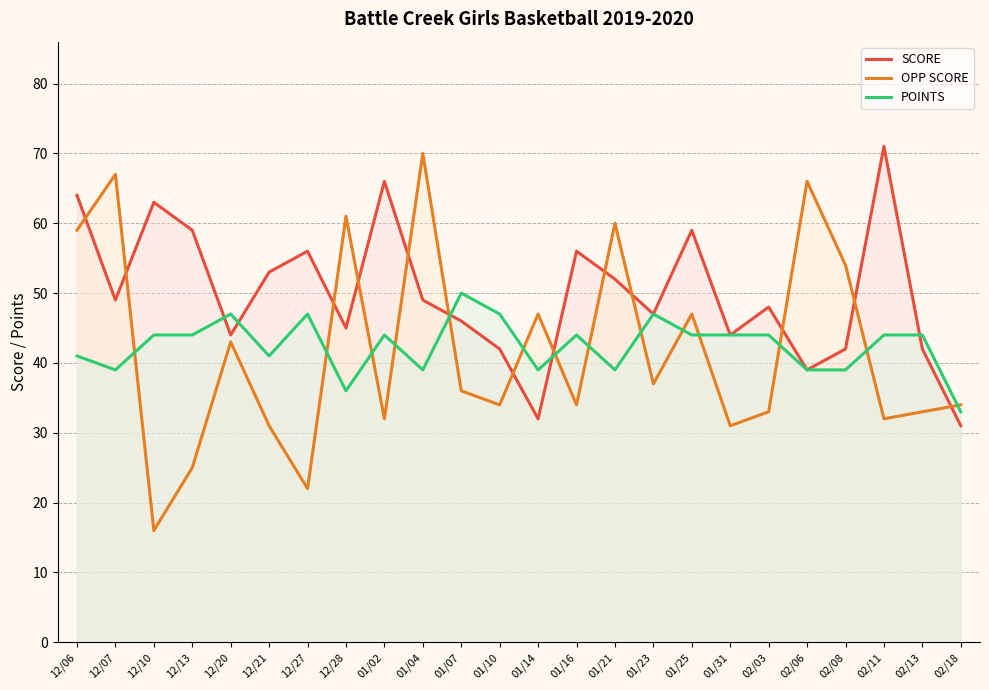

List the series in order of their peak value, lowest first.

POINTS, OPP SCORE, SCORE